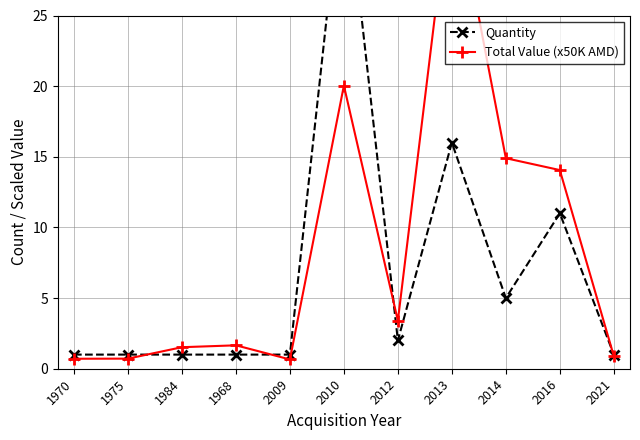

Where does the Total Value (x50K AMD) series first go above 1?

1984